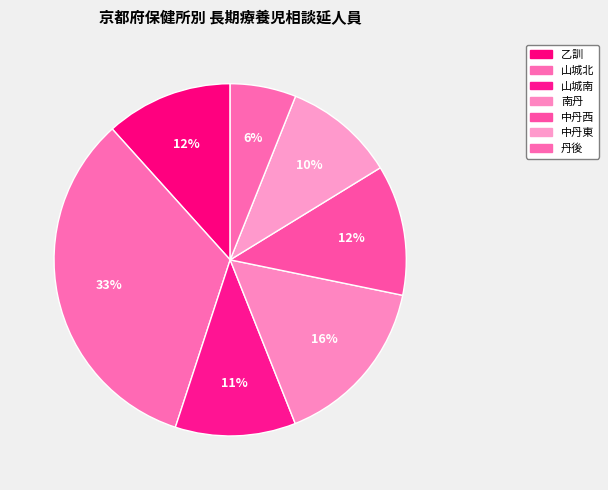

To the nearest percent, what portion does 中丹西 represent?

12%